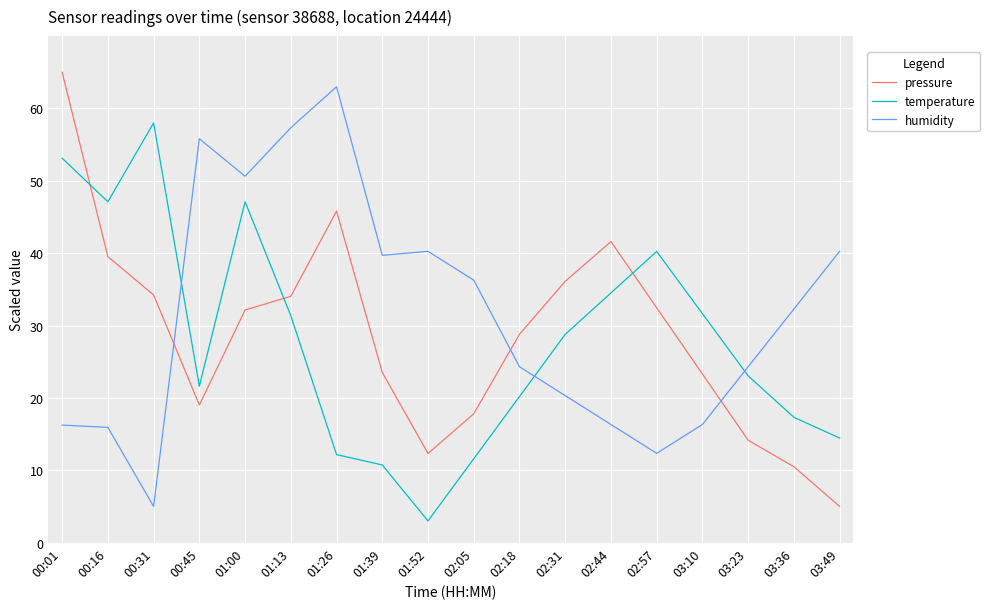

Between 00:01 and 02:31, which series saw the biggest shift?

pressure